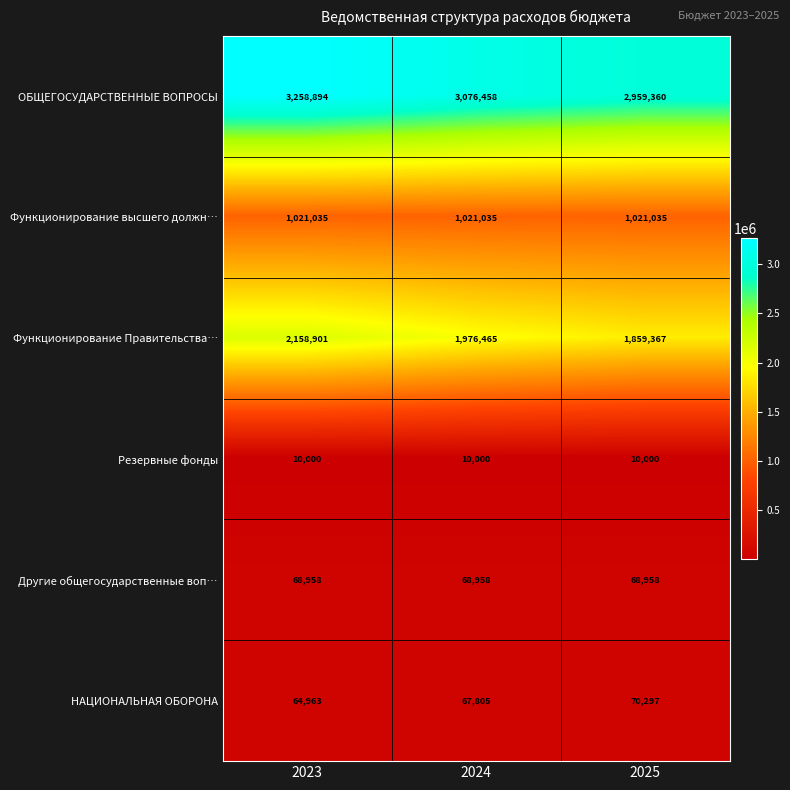

Which category has the highest value across all series?

2023